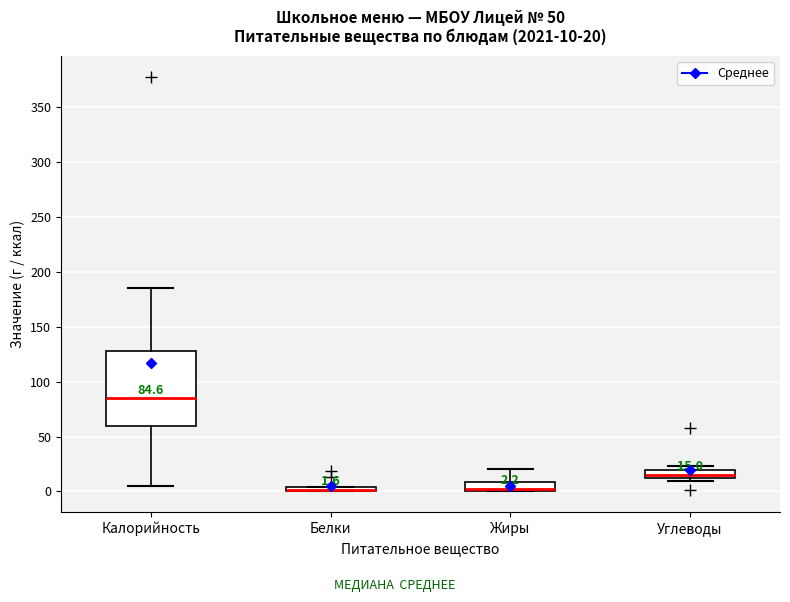

Comparing the boxes themselves (not the whiskers), which one is the tallest?

Калорийность